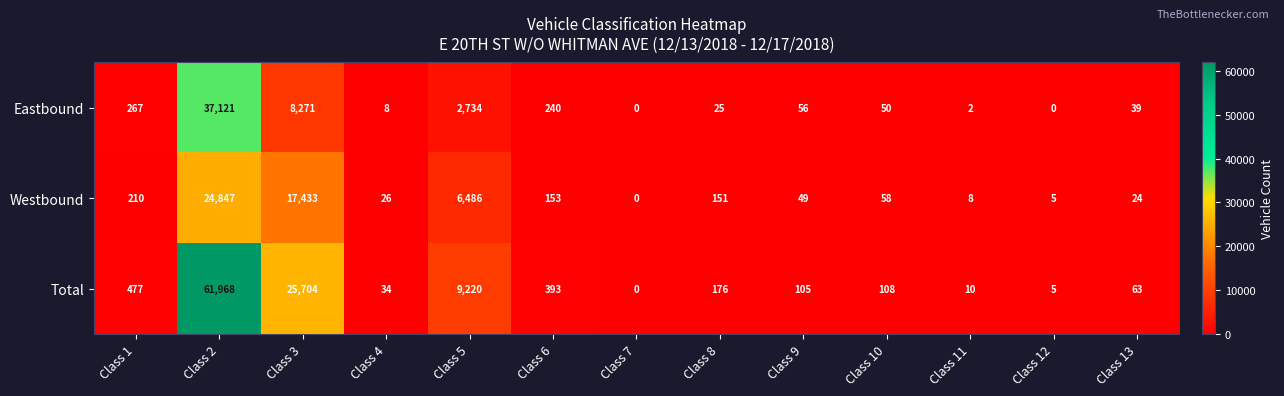

At which category is the sum across all series the highest?

Class 2